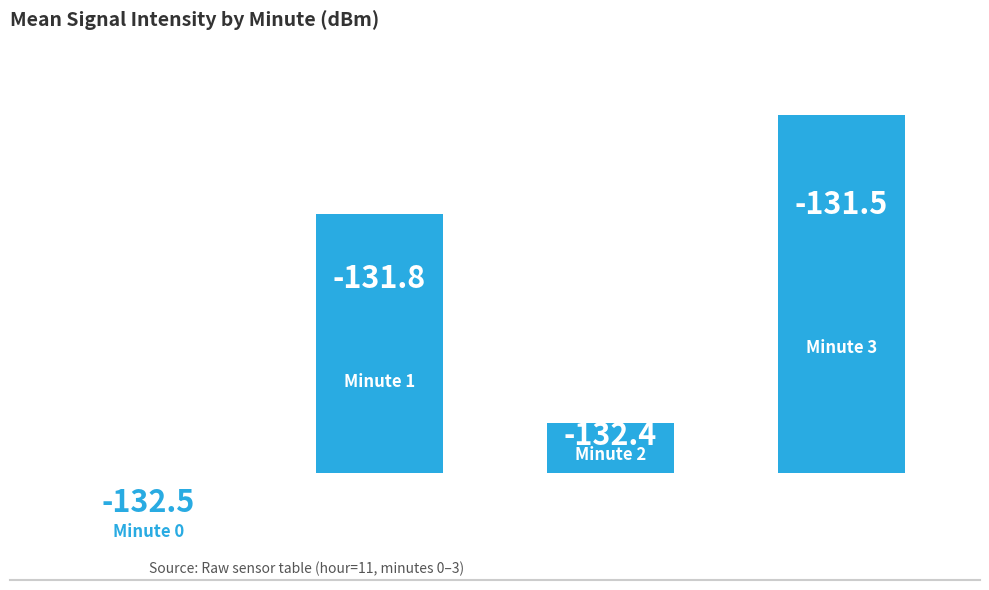

Rank the categories by value from lowest to highest.

0, 2, 1, 3